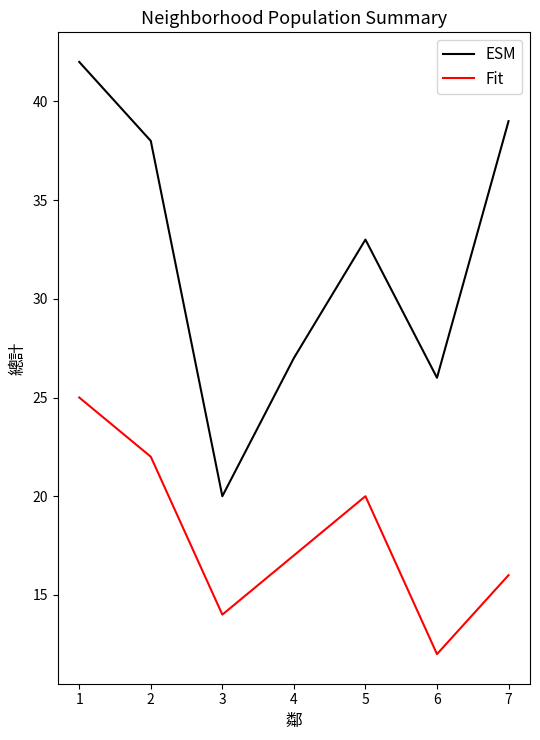

How many lines are shown in the chart?

2